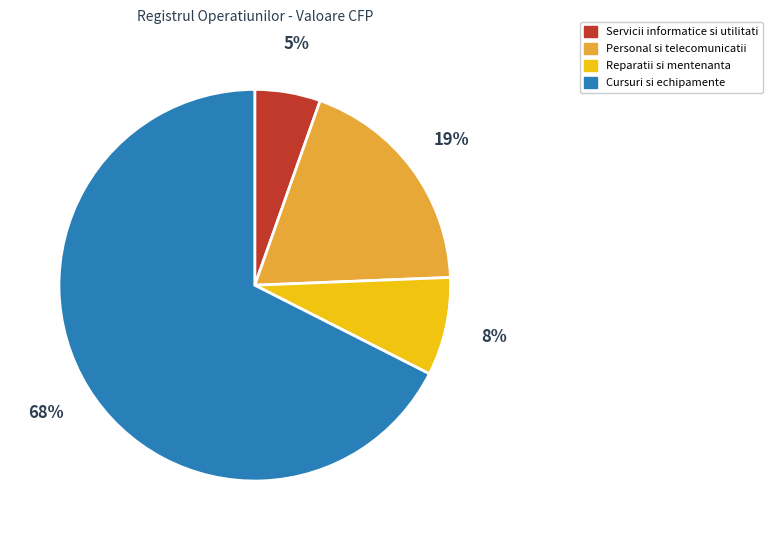

To the nearest percent, what is the difference between the Personal si telecomunicatii and Servicii informatice si utilitati slice percentages?

14%